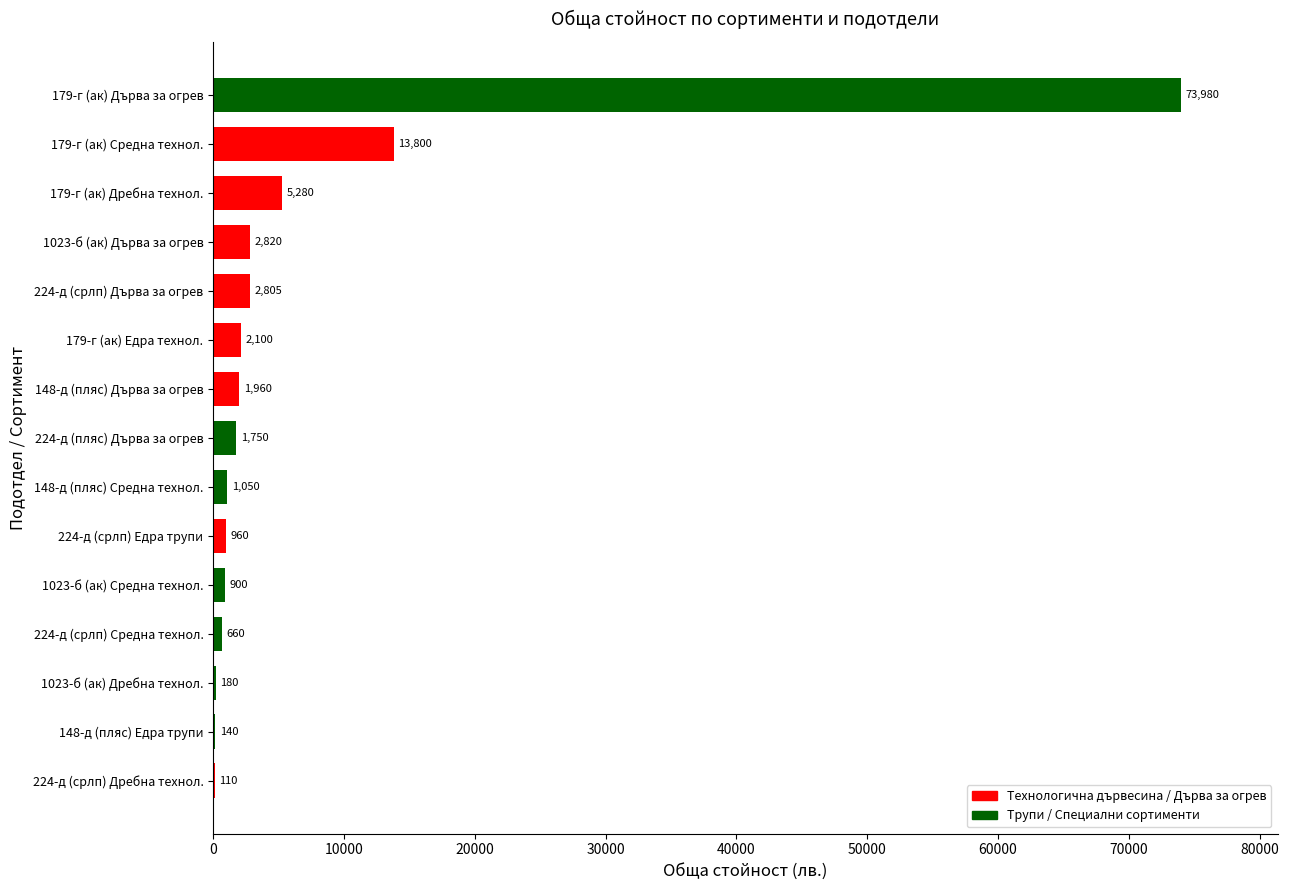

At which category does the chart reach its peak across all series?

179-г (ак) Дърва за огрев